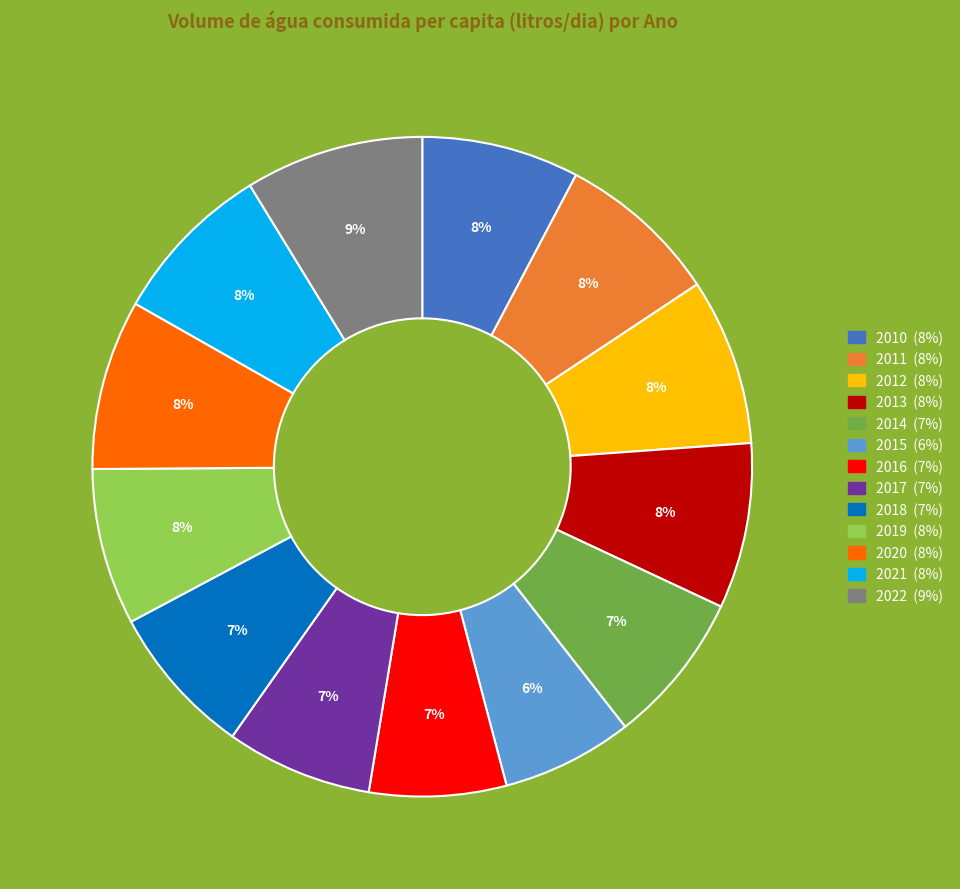

The 2016 slice represents 19% of the pie. True or false?

False